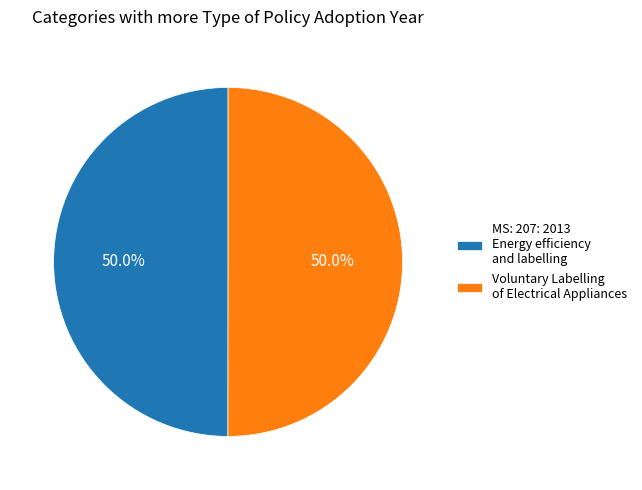

How many segments does this pie chart have?

2